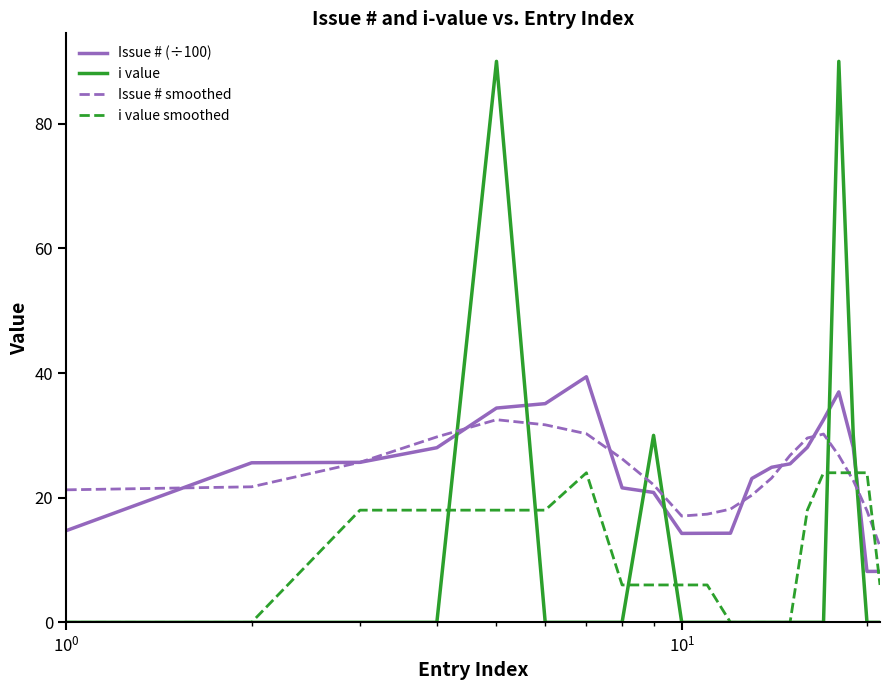

Rank the series by their maximum value, from highest to lowest.

i value, Issue # (÷100), Issue # smoothed, i value smoothed